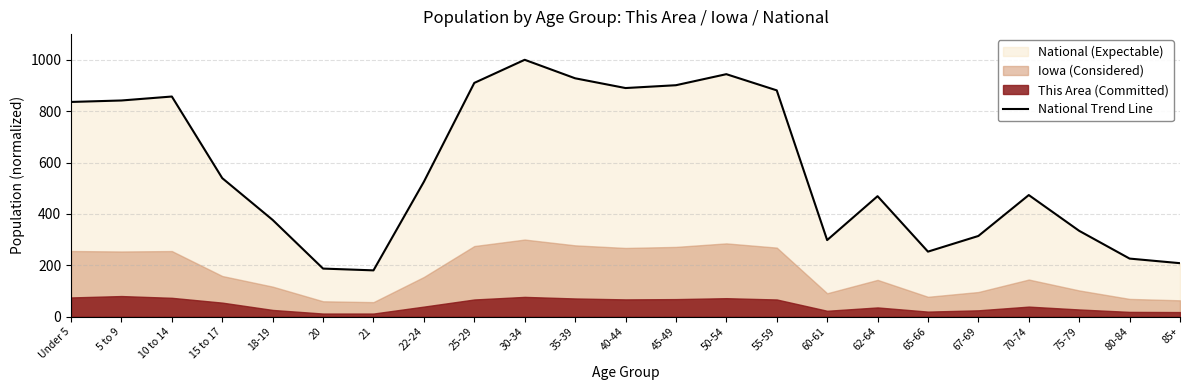

At which category does the data reach its first local valley?

21